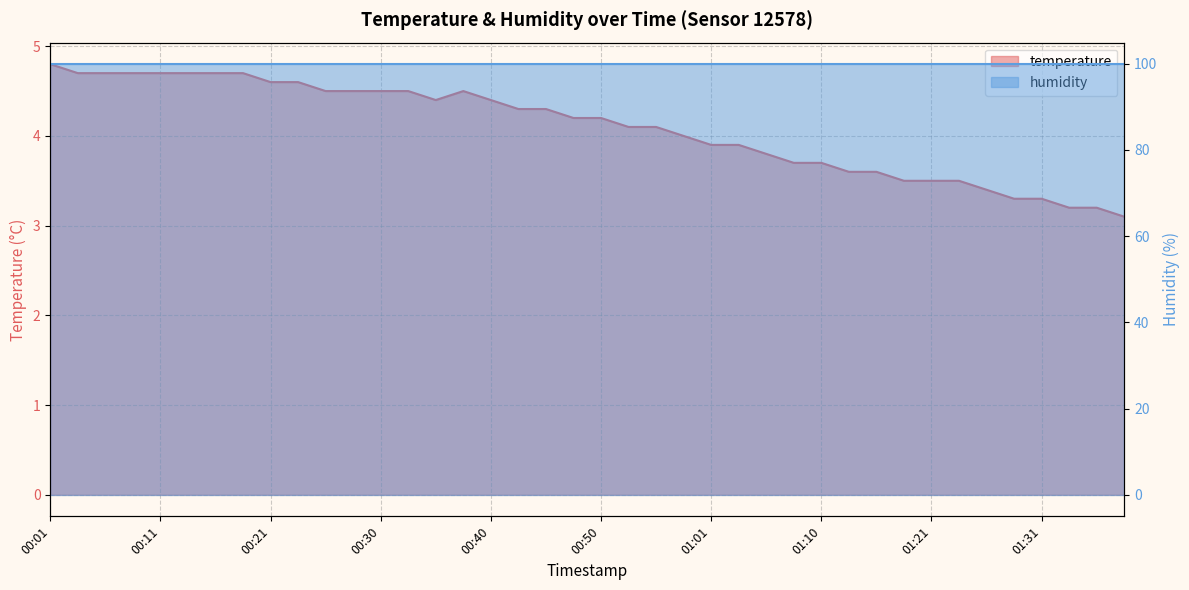

True or false: the data shows 3.5 at 01:23.

True